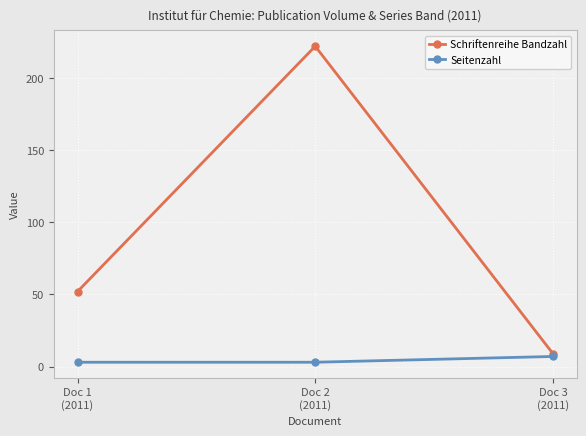

Rank the series by their average value, from lowest to highest.

Seitenzahl, Schriftenreihe Bandzahl